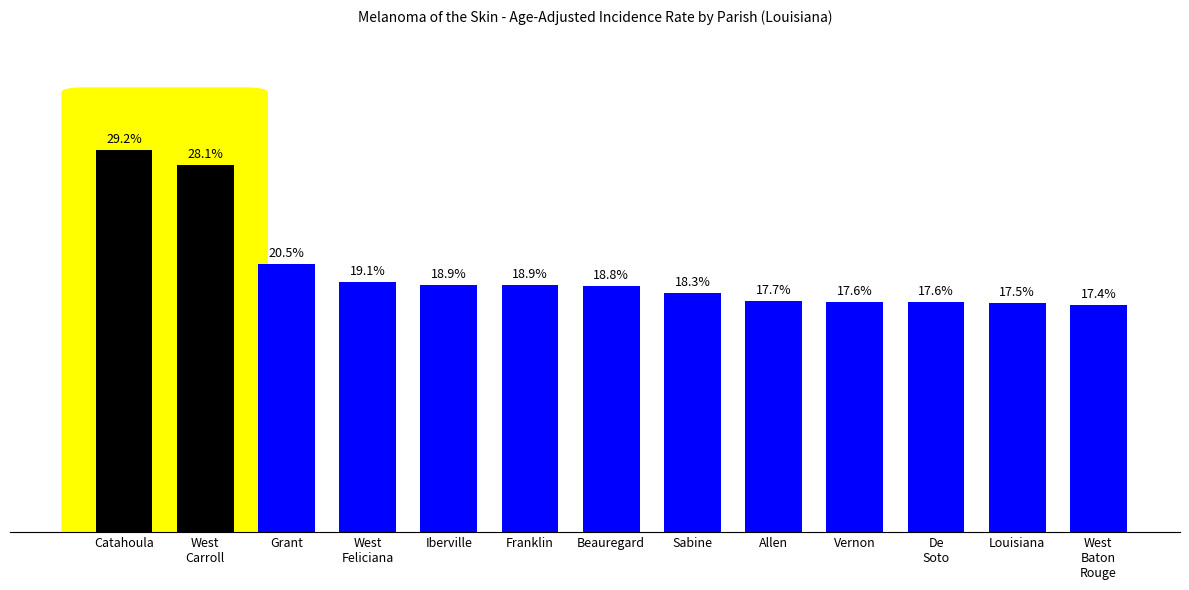

What is the smallest value displayed?

17.4